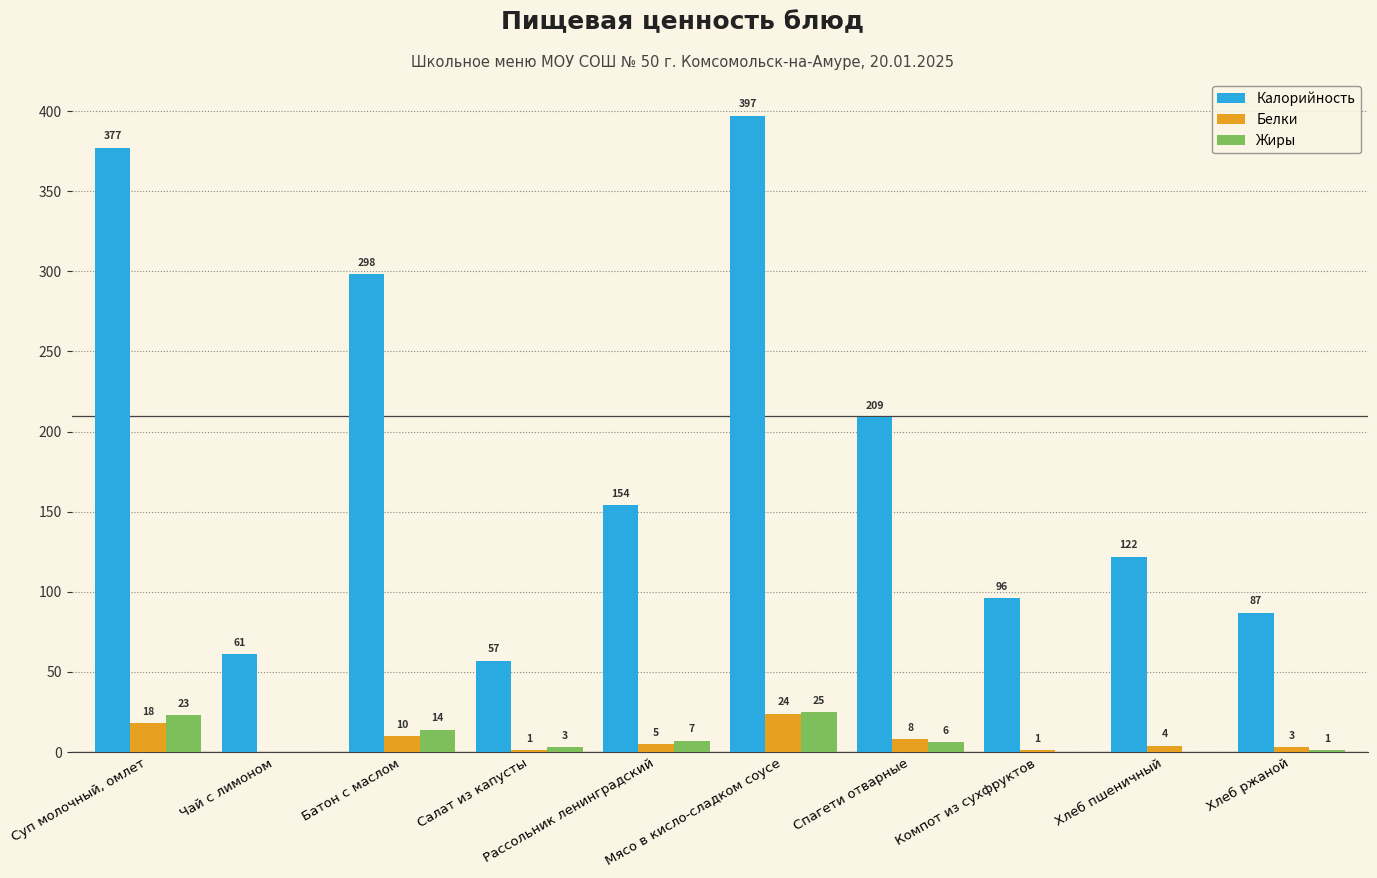

Which series has the largest total across all categories?

Калорийность